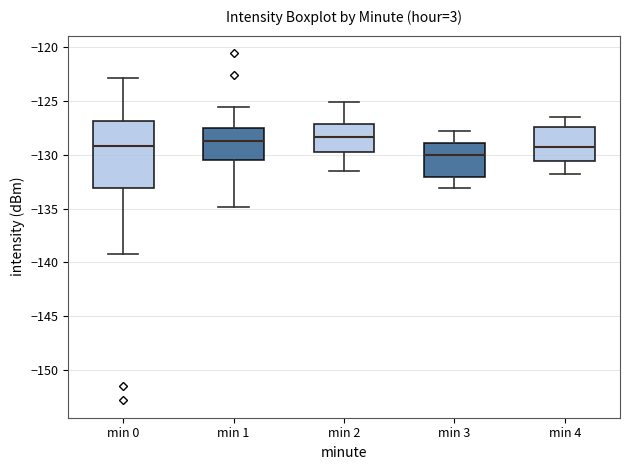

Reading left to right, transcribe this box plot: for each box, give where its median line is, the range the box spans, and where its two whiskers end, as read against the y-axis. The values are not printed on the chart, so give them approximately, as read against the axis.

min 0: median -129.0, box -133.0 to -127.0, whiskers -139.5 to -123.0
min 1: median -129.0, box -130.5 to -127.5, whiskers -135.0 to -125.5
min 2: median -128.5, box -130.0 to -127.0, whiskers -131.5 to -125.0
min 3: median -130.0, box -132.0 to -129.0, whiskers -133.0 to -128.0
min 4: median -129.0, box -130.5 to -127.5, whiskers -132.0 to -126.5